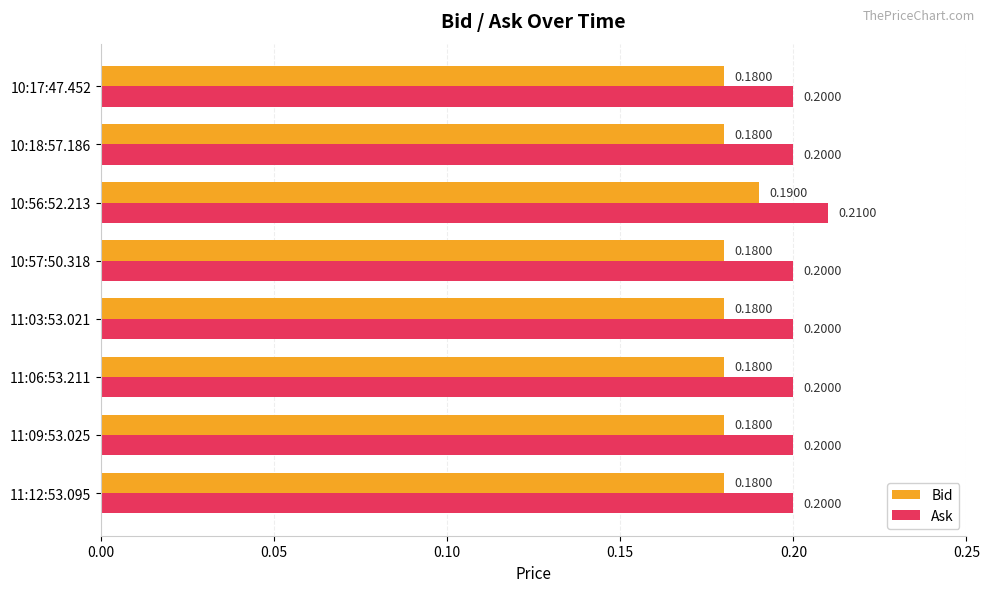

At which category is the sum across all series the highest?

10:56:52.213